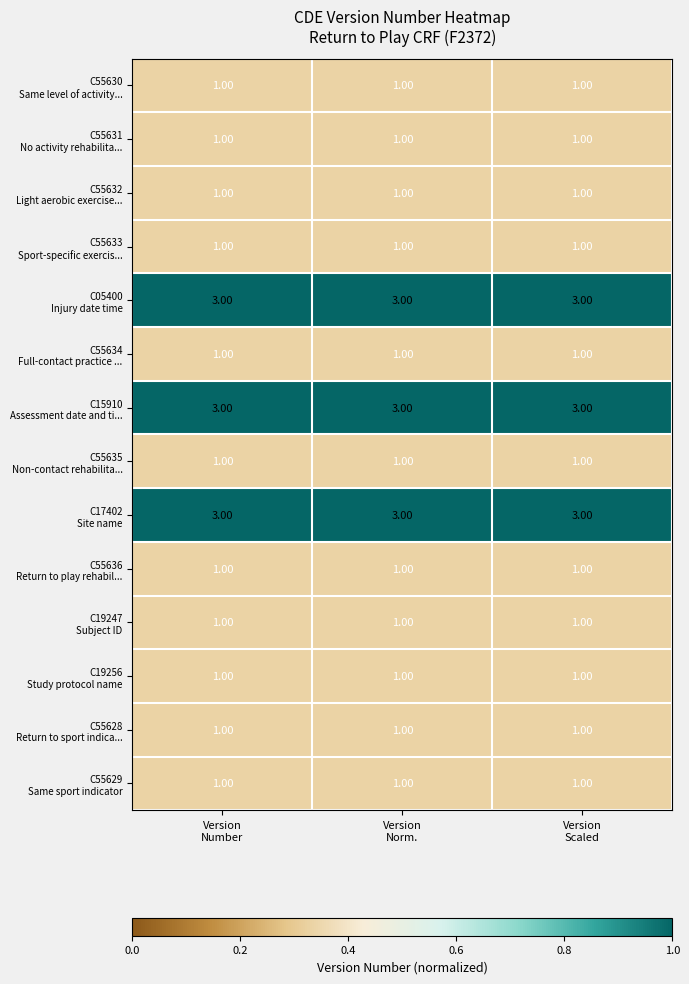

What is the maximum value shown in the chart?

3